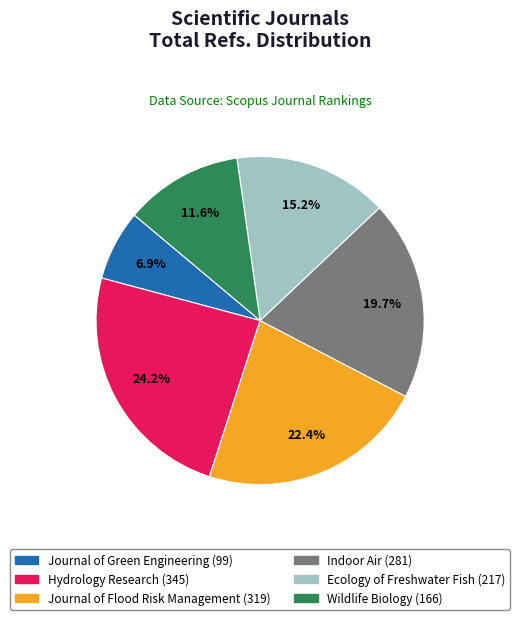

Is Indoor Air the majority of the pie?

No